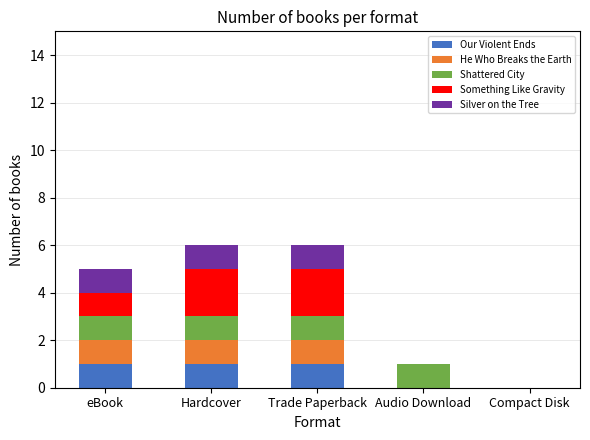

What is the total value across all series at eBook?

5